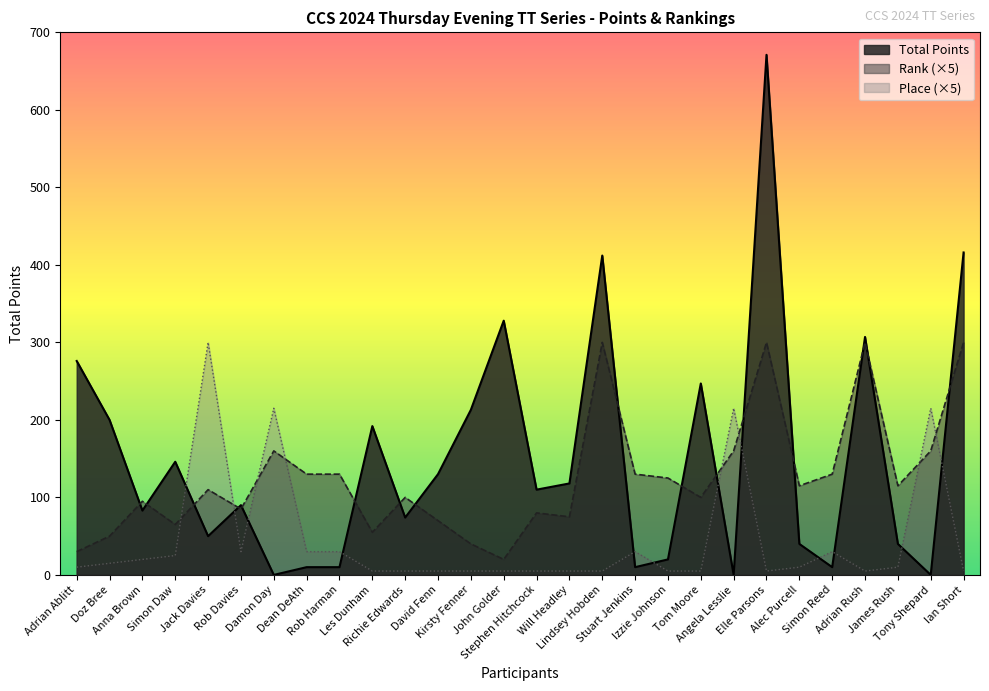

What is the label of the 21st point from the left?

Angela Lesslie